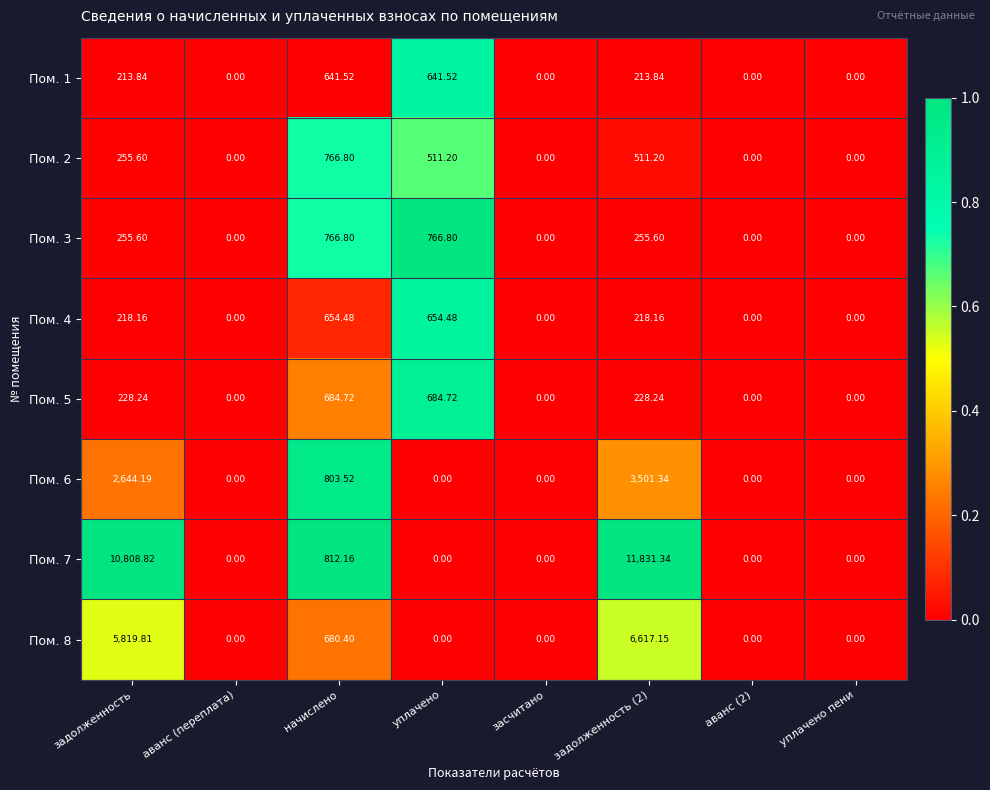

Which series changed the most between начислено and уплачено пени?

Пом. 7